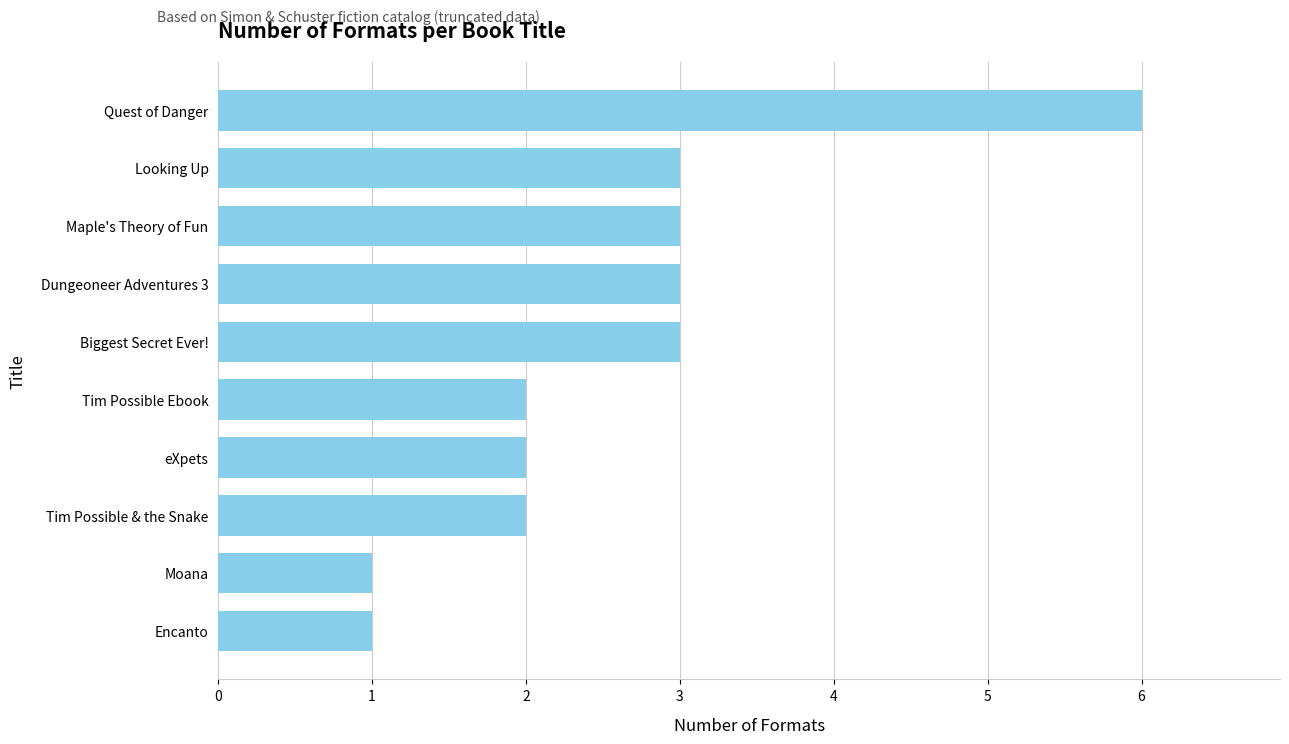

Reading top to bottom, list all the values displayed in this chart.

Quest of Danger=6	Looking Up=3	Maple's Theory of Fun=3	Dungeoneer Adventures 3=3	Biggest Secret Ever!=3	Tim Possible Ebook=2	eXpets=2	Tim Possible & the Snake=2	Moana=1	Encanto=1